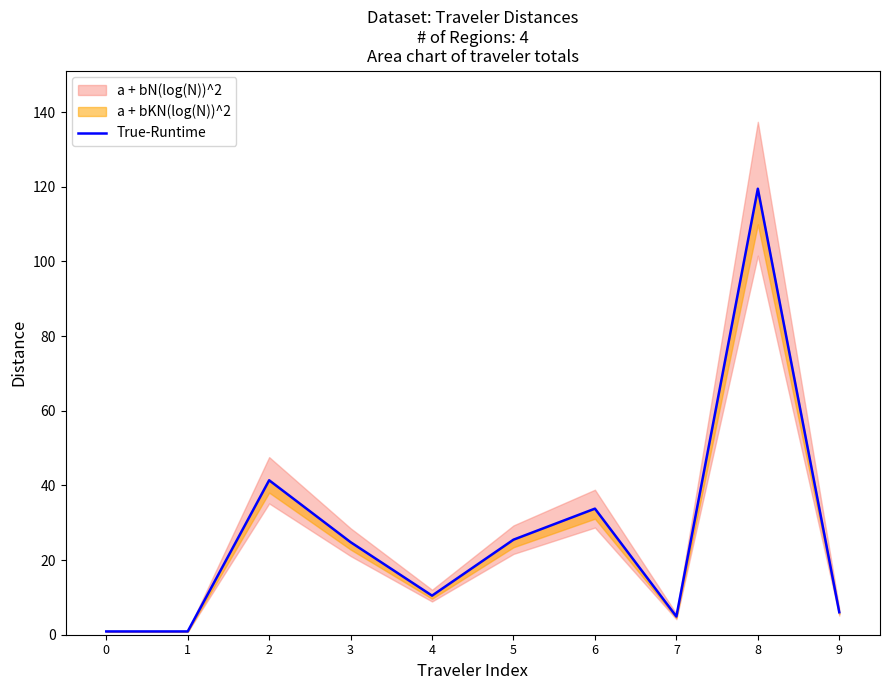

Does the chart have visible grid lines?

No